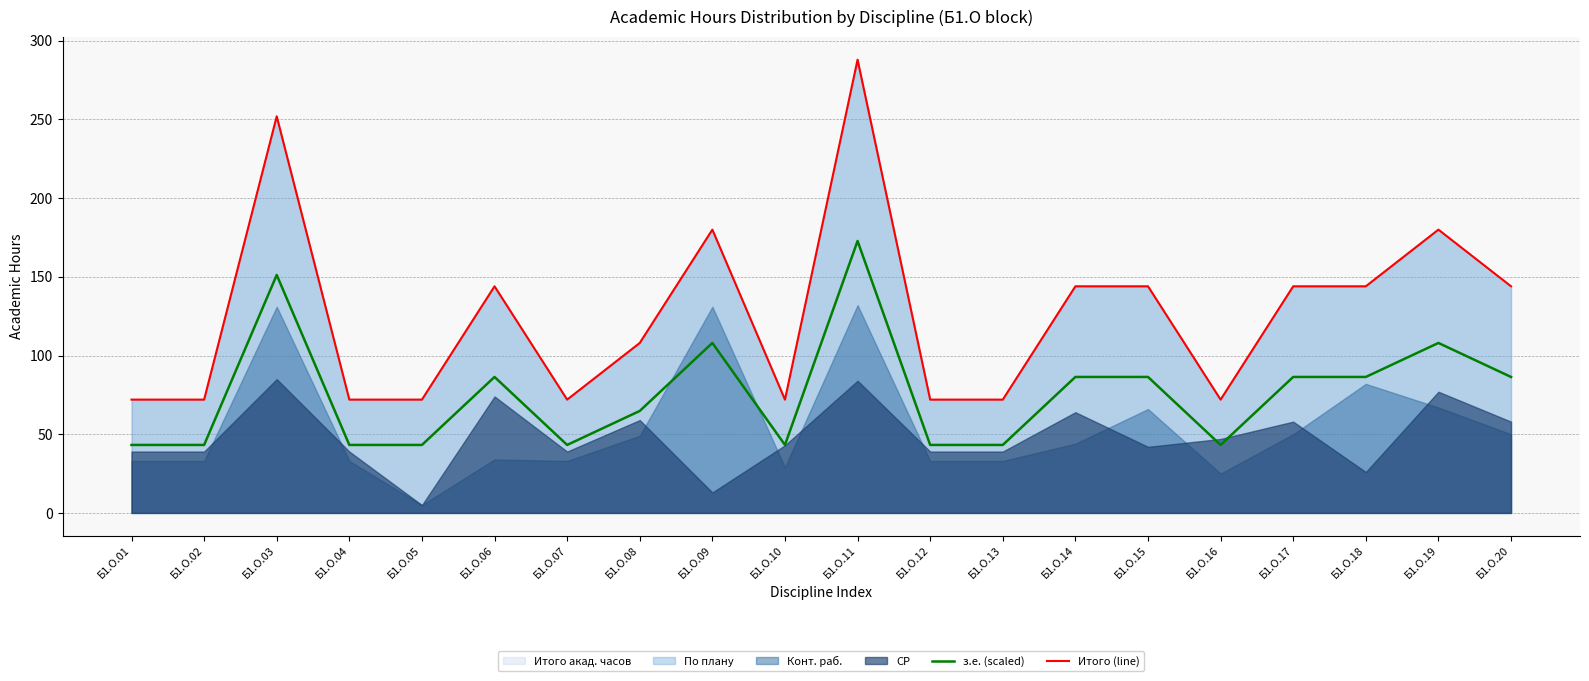

How many interior local valleys does the Итого (line) series have?

3